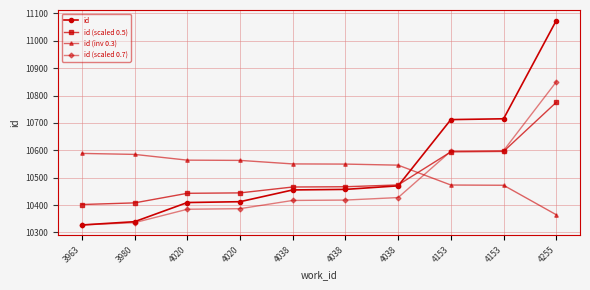

Where does the id (inv 0.3) series first go above 10550?

3963